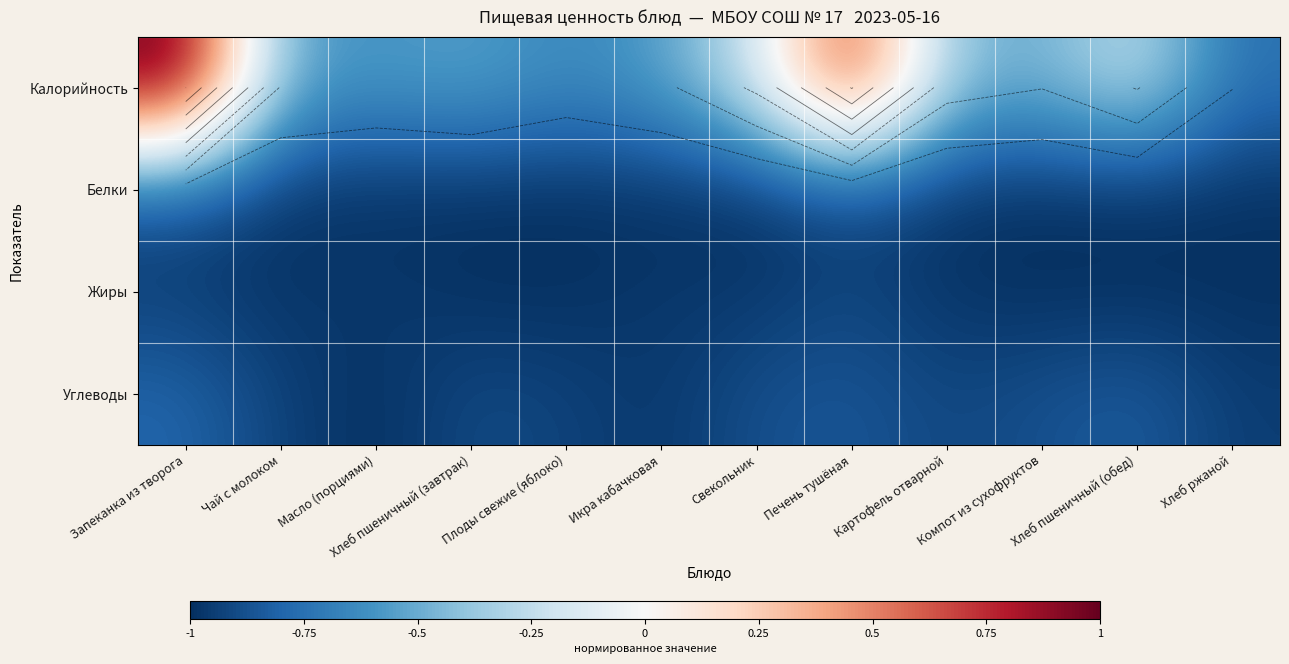

Which series has the widest spread of values?

Калорийность